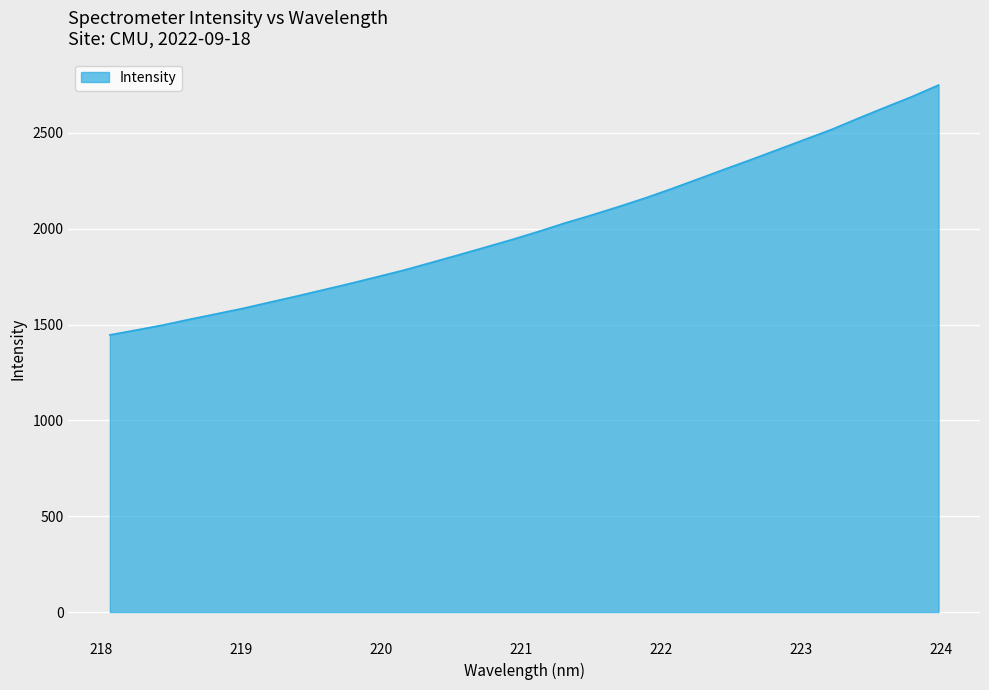

What is the average value?

2010.8